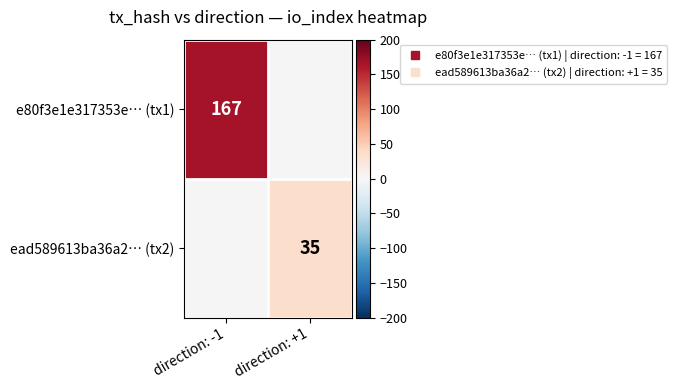

What is the highest value of the e80f3e1e317353e… (tx1) series?

167.0